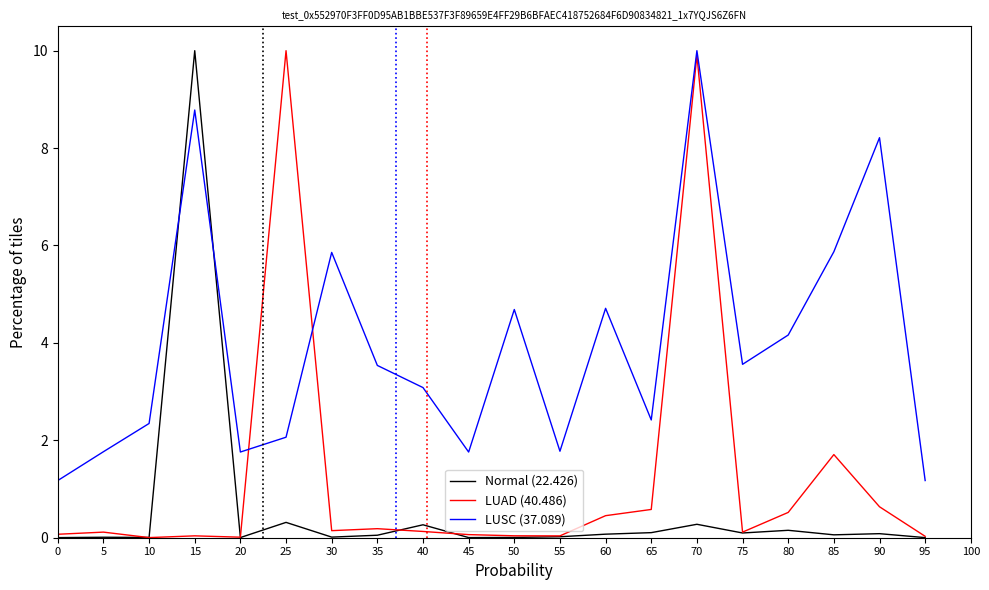

Which series has the largest total across all categories?

LUSC (37.089)